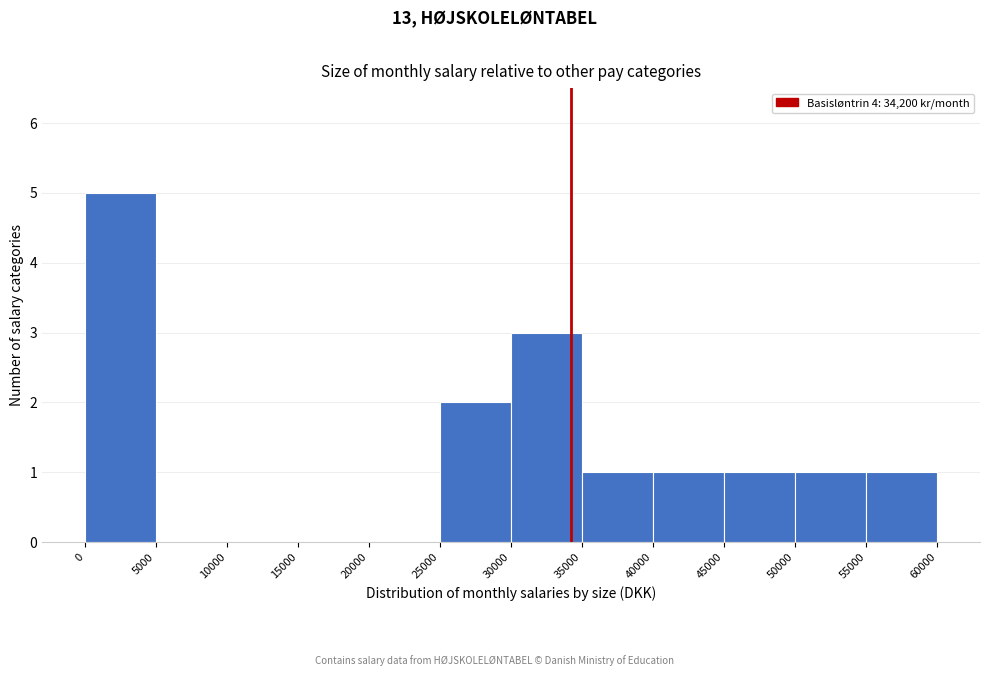

Reading left to right, transcribe this chart: for each bar, give the range it covers on the x-axis and its height. The values are not printed on the chart, so give them approximately, as read against the axis.

0 to 5000: 5
5000 to 10000: 0
10000 to 15000: 0
15000 to 20000: 0
20000 to 25000: 0
25000 to 30000: 2
30000 to 35000: 3
35000 to 40000: 1
40000 to 45000: 1
45000 to 50000: 1
50000 to 55000: 1
55000 to 60000: 1